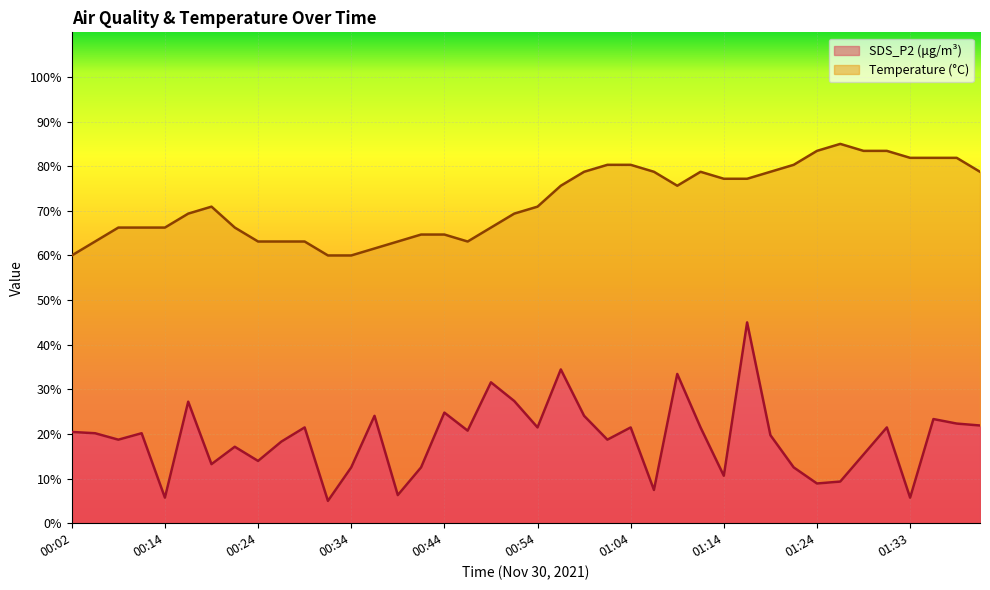

What position from the left is 00:07?

3